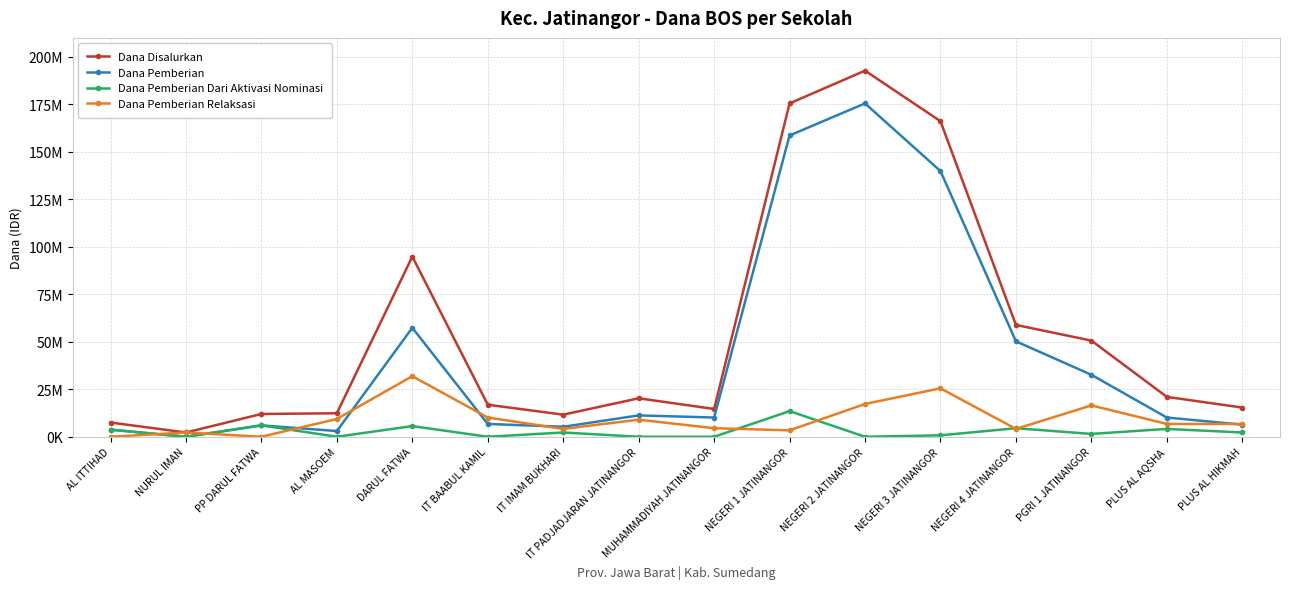

The Dana Pemberian Relaksasi series shows -16485922 at AL ITTIHAD. True or false?

False